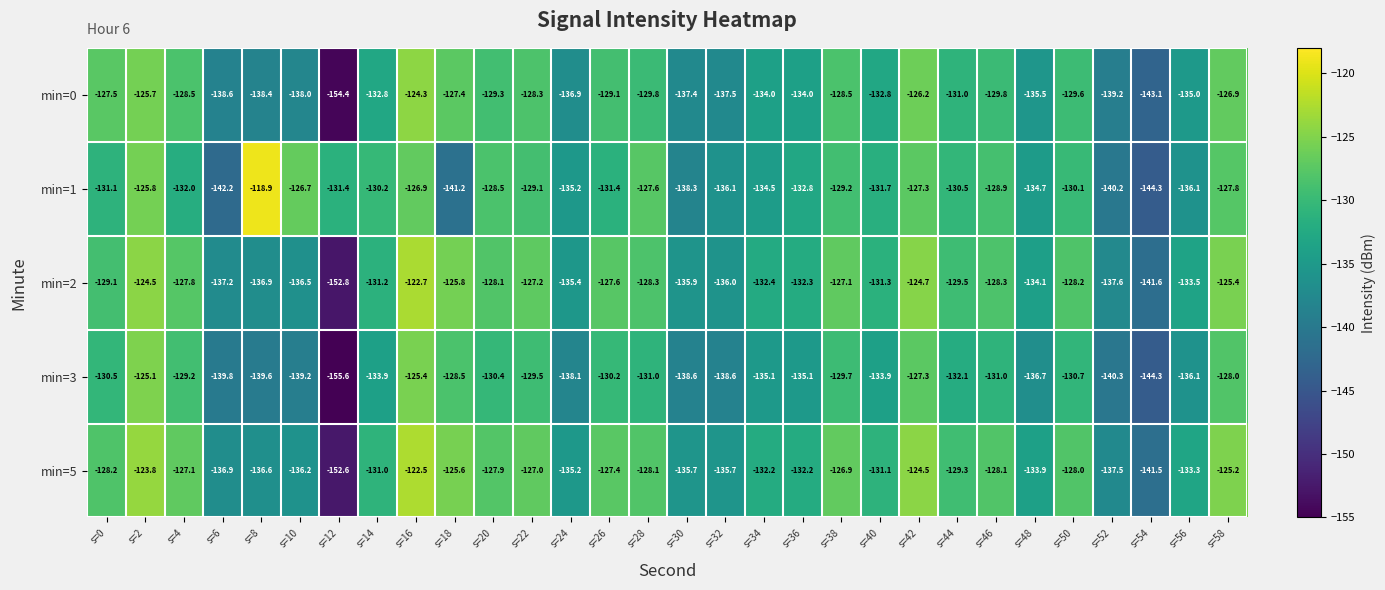

Which series has the widest spread of values?

min=3